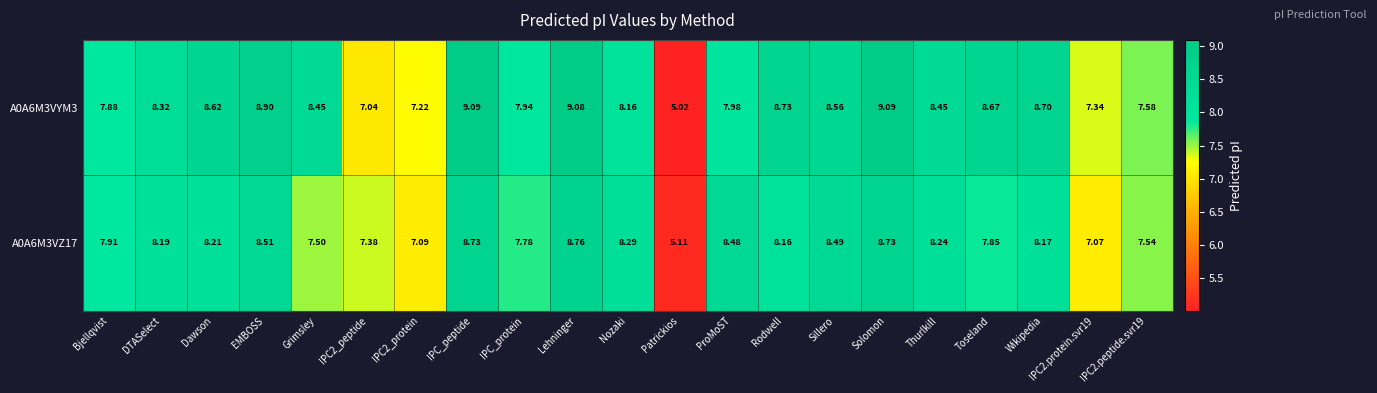

Between EMBOSS and Sillero, which series saw the biggest shift?

A0A6M3VYM3